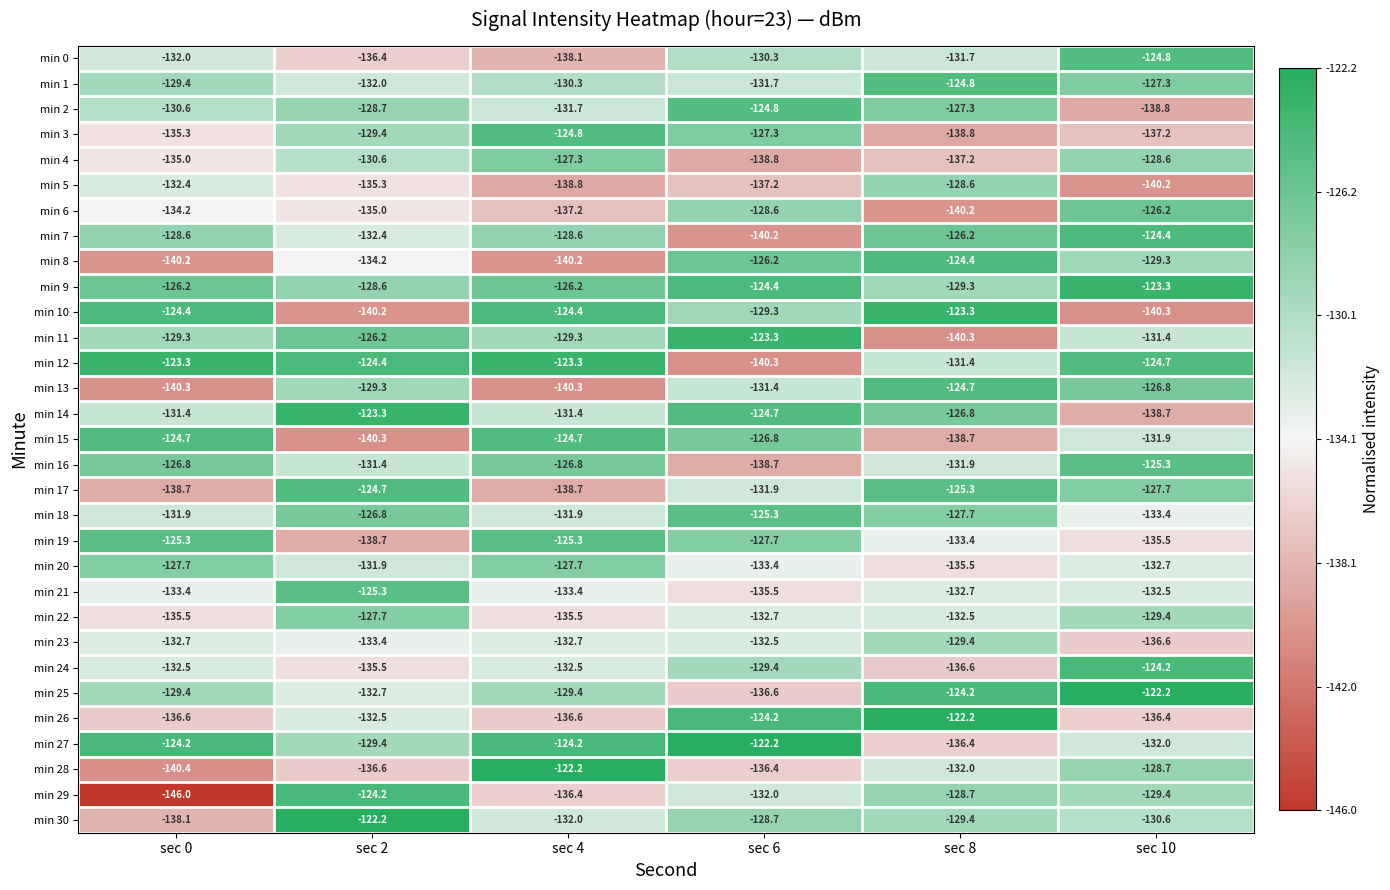

At which category is the sum across all series the highest?

sec 10